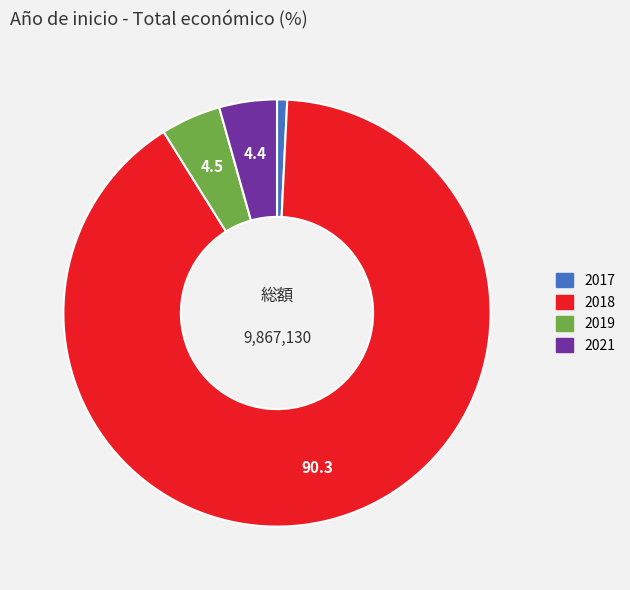

Between 2019 and 2018, which is larger?

2018